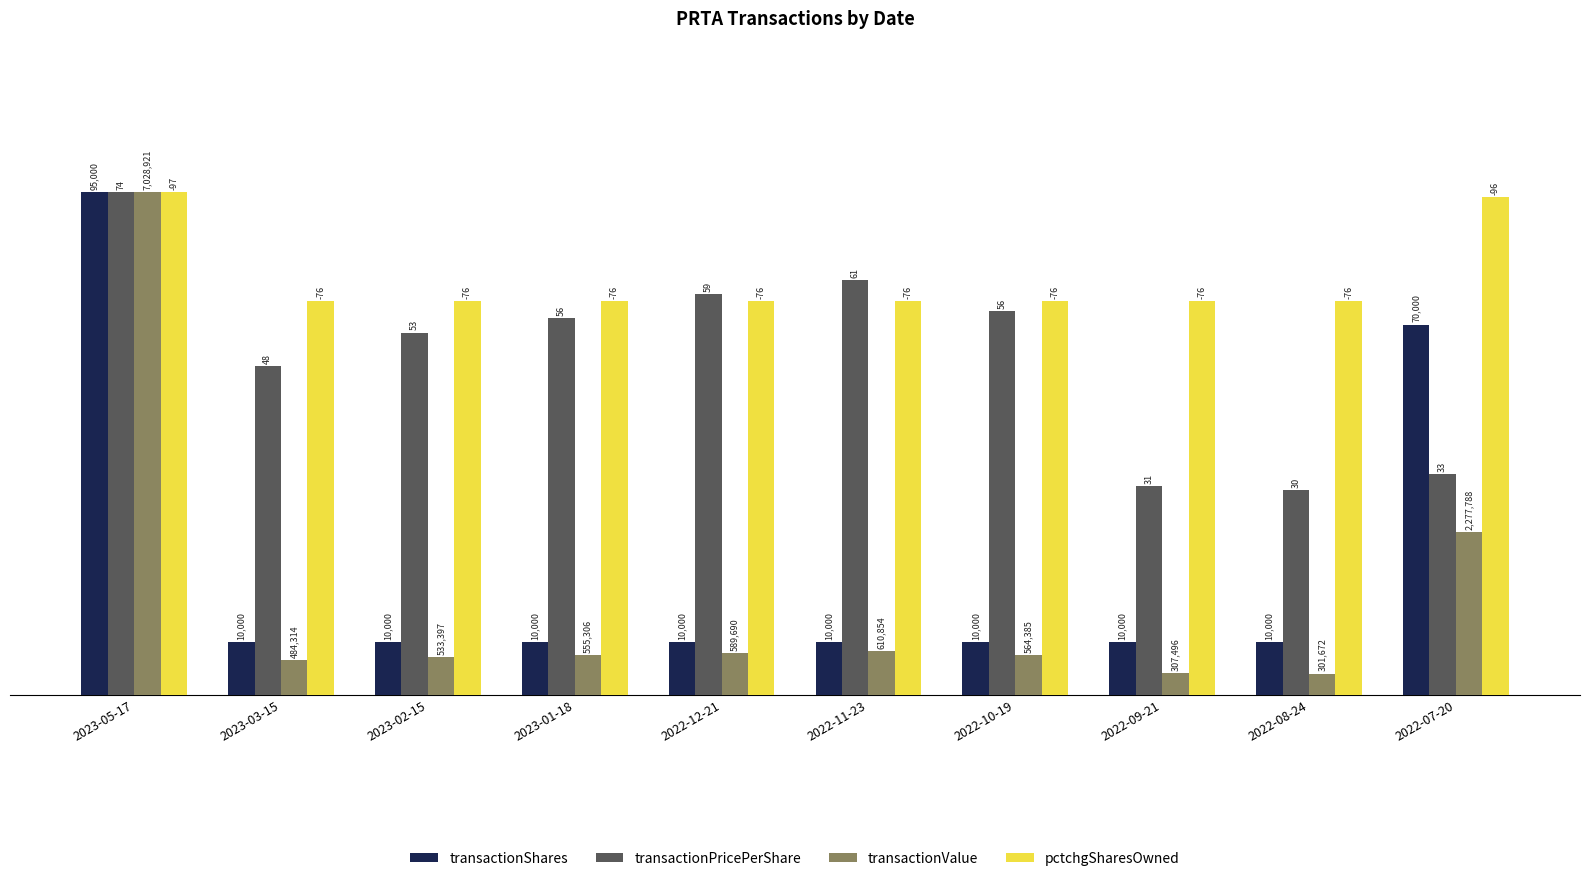

Are the bars grouped side by side (vs. stacked)?

Yes